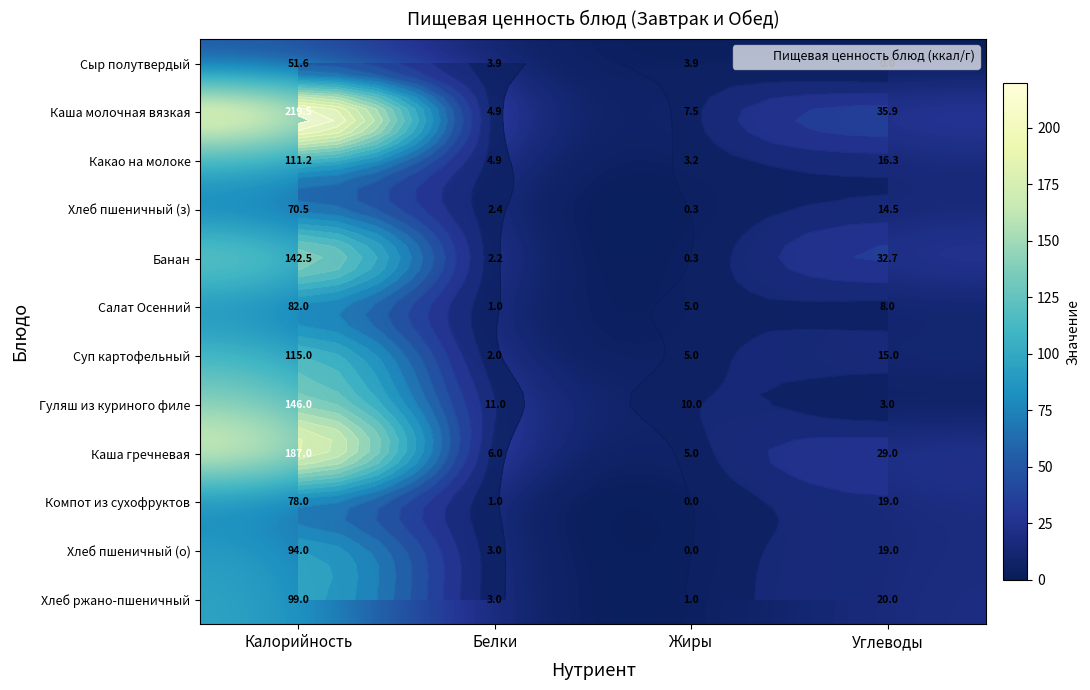

What is the sum of all Сыр полутвердый values?

59.4